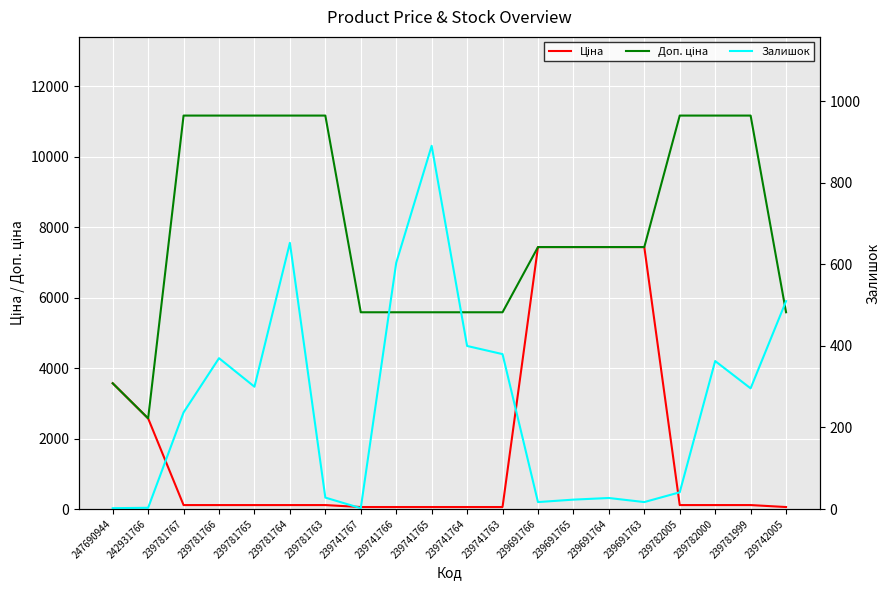

At which category is the sum across all series the highest?

239691764